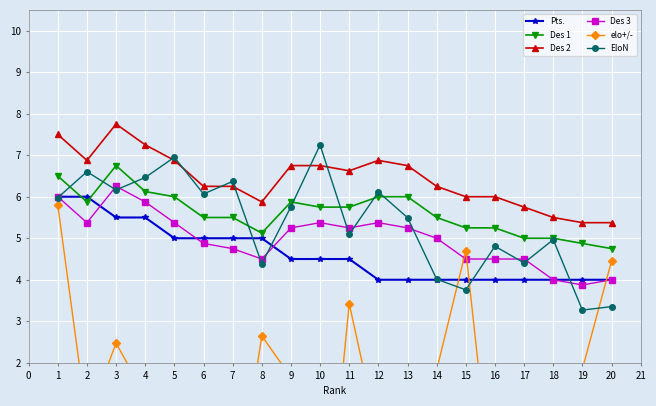

What is the difference between the maximum and second lowest values in the elo+/- series?

7.7